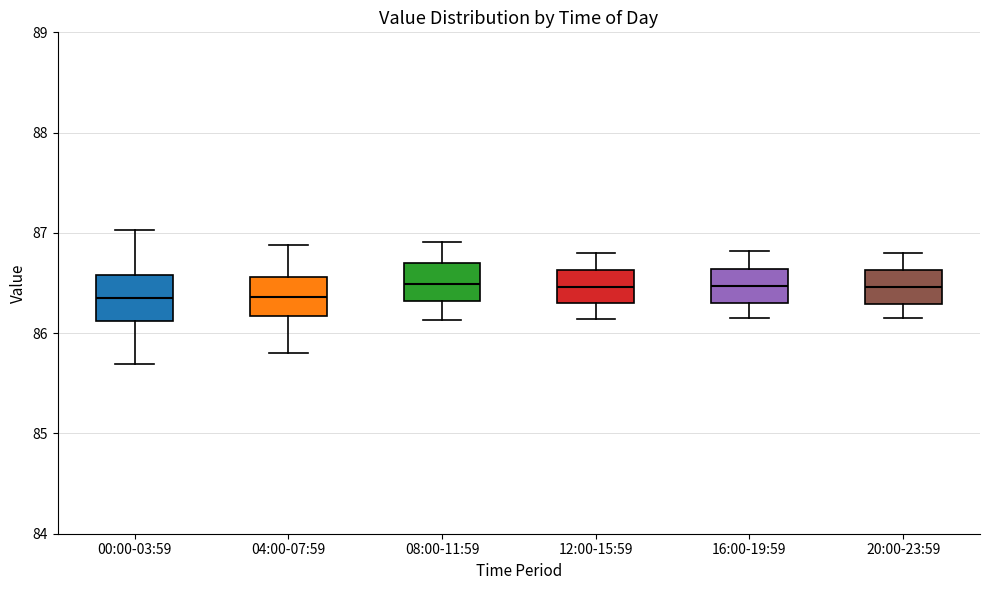

Reading left to right, transcribe this box plot: for each box, give where its median line is, the range the box spans, and where its two whiskers end, as read against the y-axis. The values are not printed on the chart, so give them approximately, as read against the axis.

00:00-03:59: median 86.4, box 86.1 to 86.6, whiskers 85.7 to 87.0
04:00-07:59: median 86.4, box 86.2 to 86.6, whiskers 85.8 to 86.9
08:00-11:59: median 86.5, box 86.3 to 86.7, whiskers 86.1 to 86.9
12:00-15:59: median 86.5, box 86.3 to 86.6, whiskers 86.1 to 86.8
16:00-19:59: median 86.5, box 86.3 to 86.6, whiskers 86.2 to 86.8
20:00-23:59: median 86.5, box 86.3 to 86.6, whiskers 86.2 to 86.8